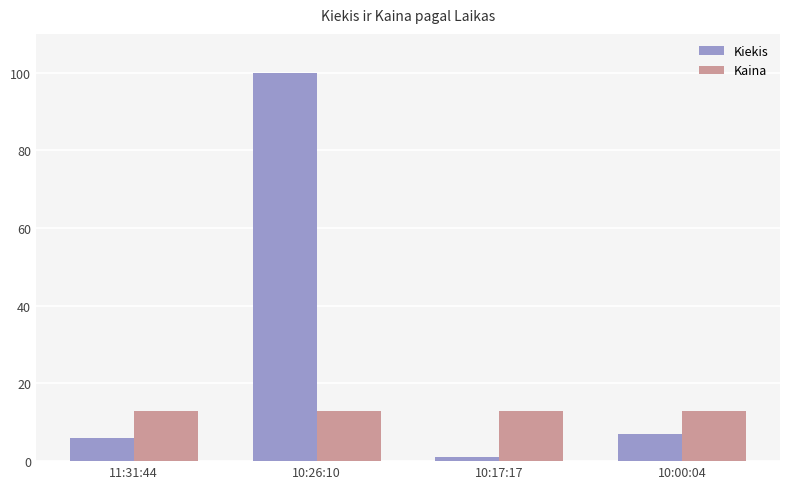

List the series in order of their peak value, lowest first.

Kaina, Kiekis